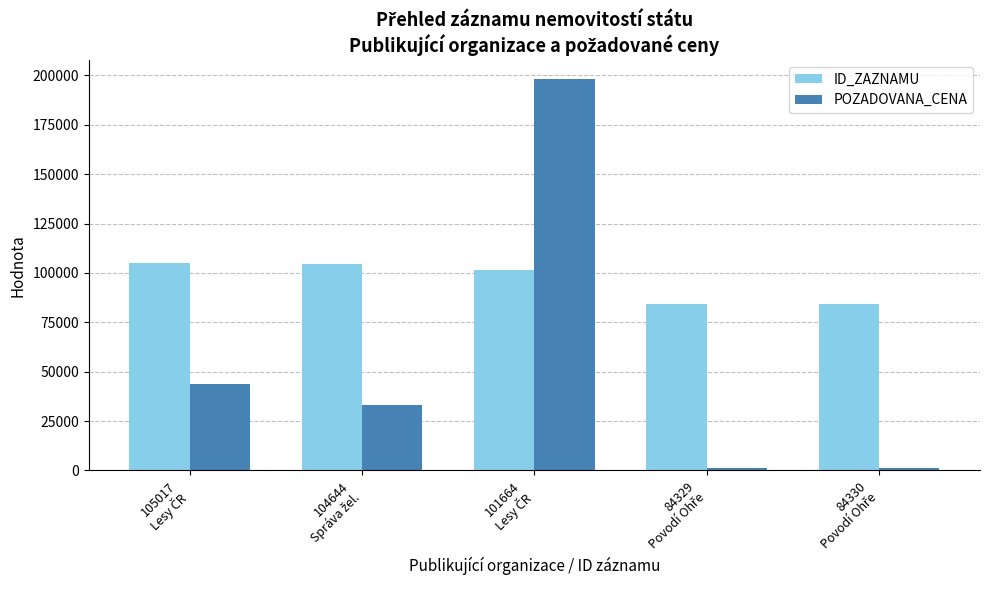

Rank the series by their average value, from lowest to highest.

POZADOVANA_CENA, ID_ZAZNAMU